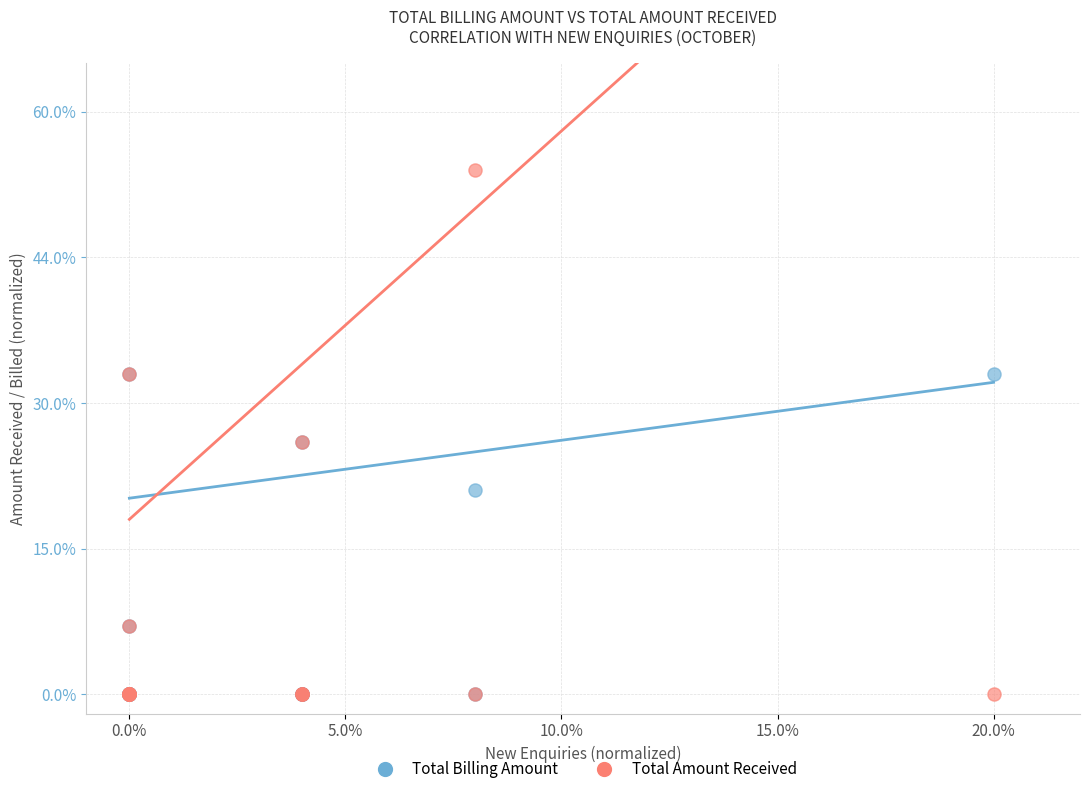

Which series has the largest Y range (max minus min)?

Total Amount Received